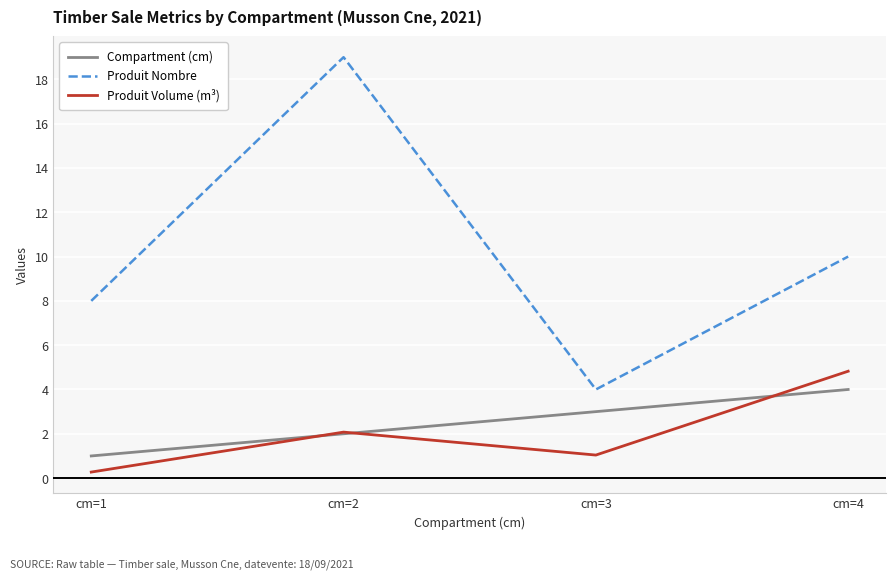

In Produit Nombre, how many points are higher than both neighbors (excluding endpoints)?

1